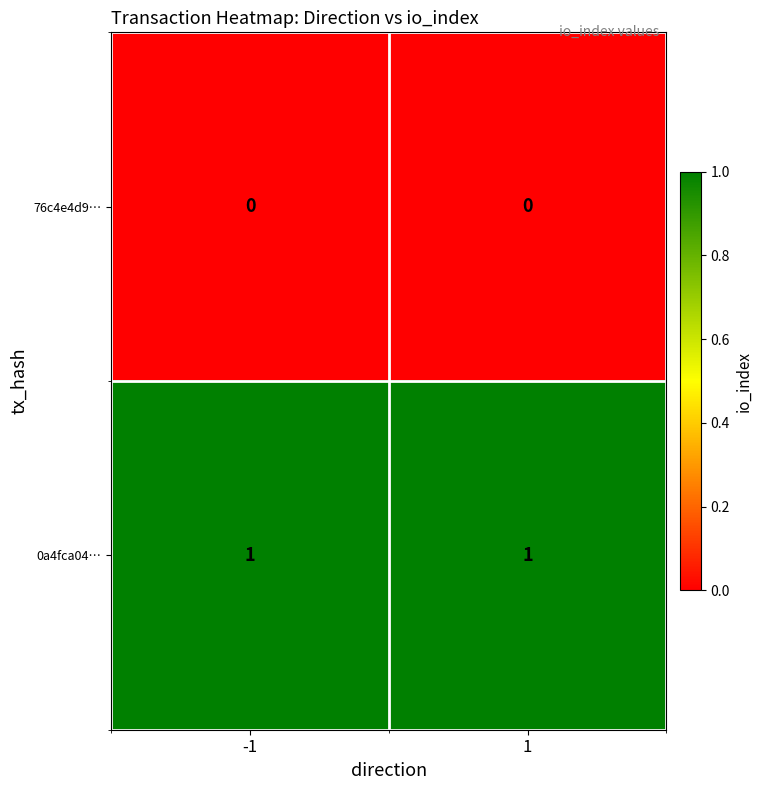

List the series in order of their overall mean, lowest first.

76c4e4d9…, 0a4fca04…